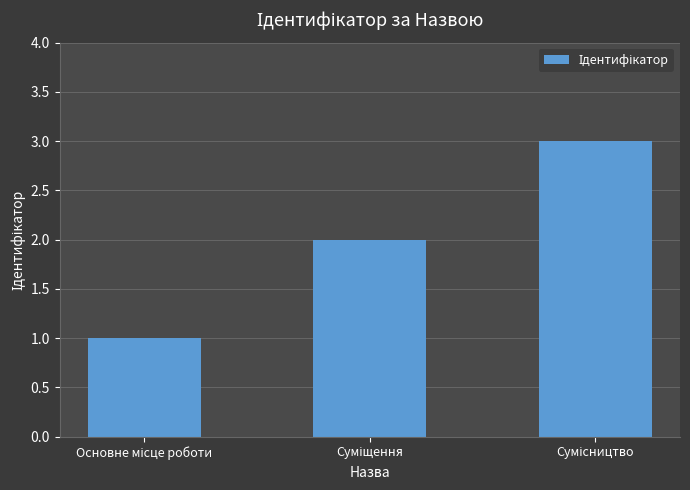

What is the sum of all values?

6